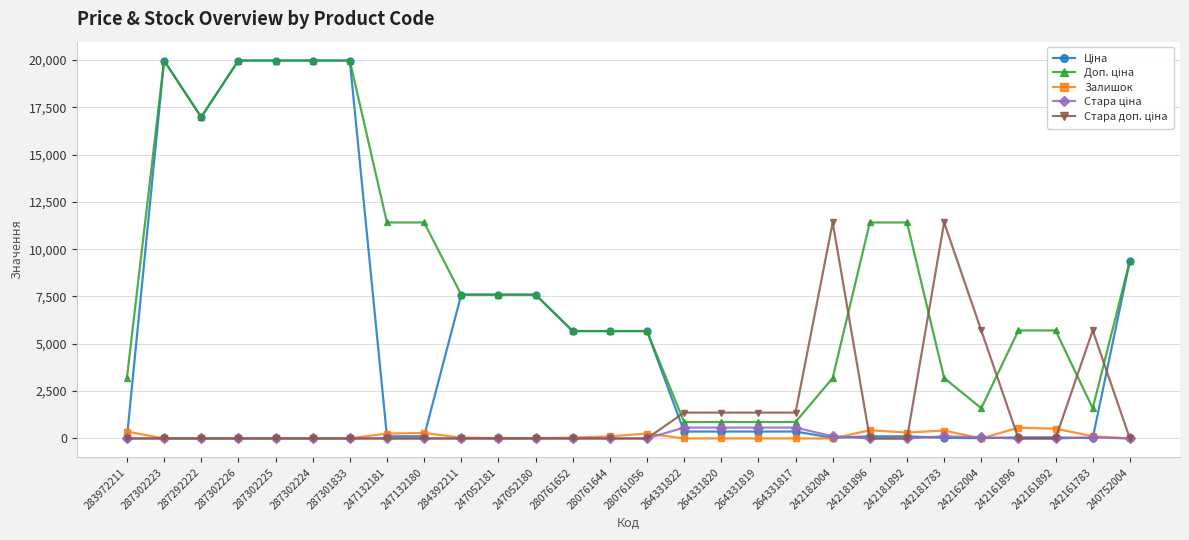

What is the greatest value displayed?

19964.2